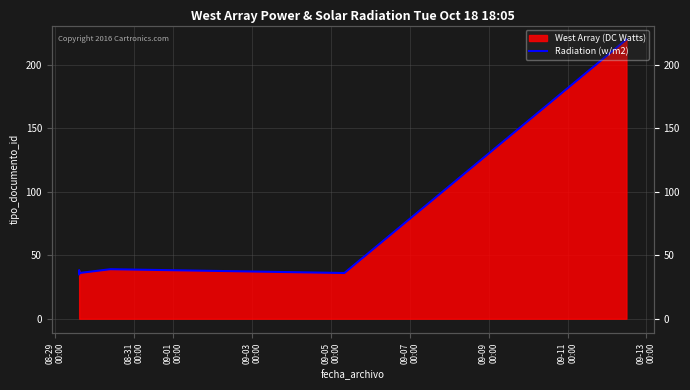

What is the value of the 6th point from the left?

36